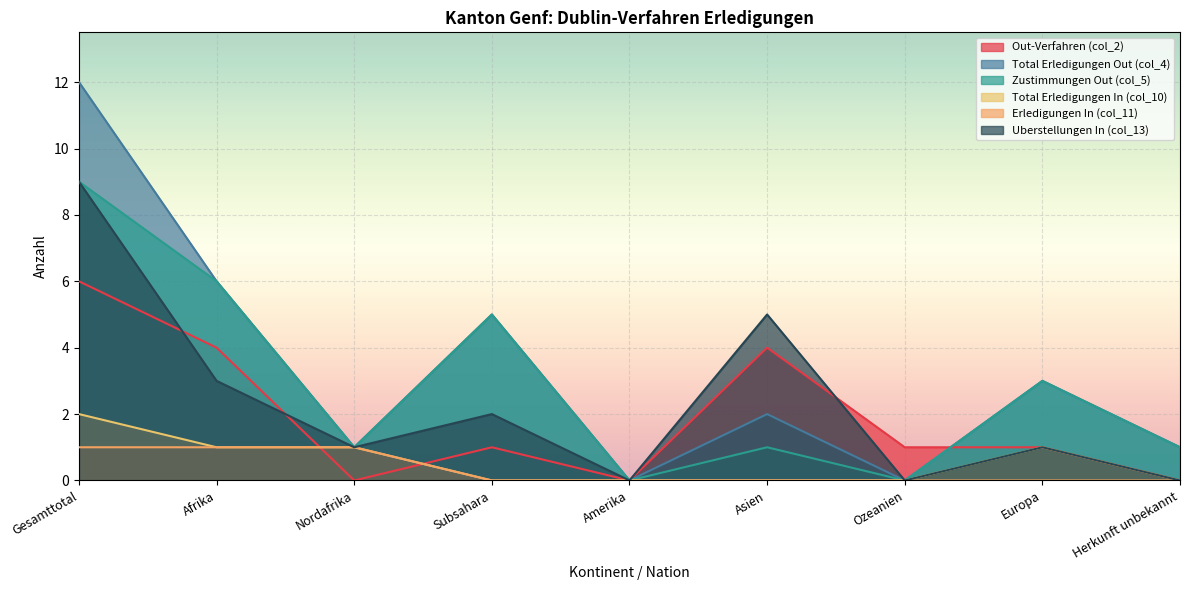

Between Amerika and Herkunft unbekannt, which series saw the biggest shift?

Total Erledigungen Out (col_4)